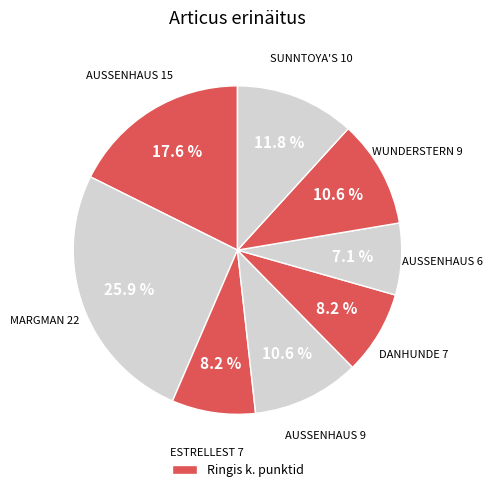

How many slices are in this pie chart?

8